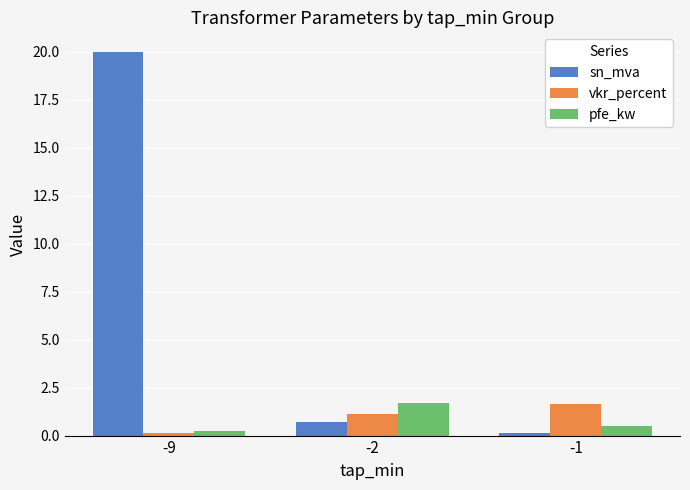

Which series has the largest range (max minus min)?

sn_mva